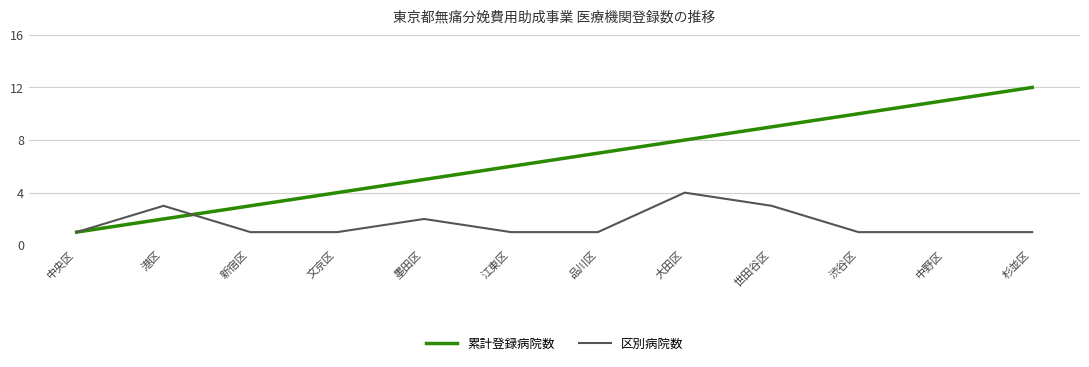

What are all the series names shown in the legend?

累計登録病院数, 区別病院数